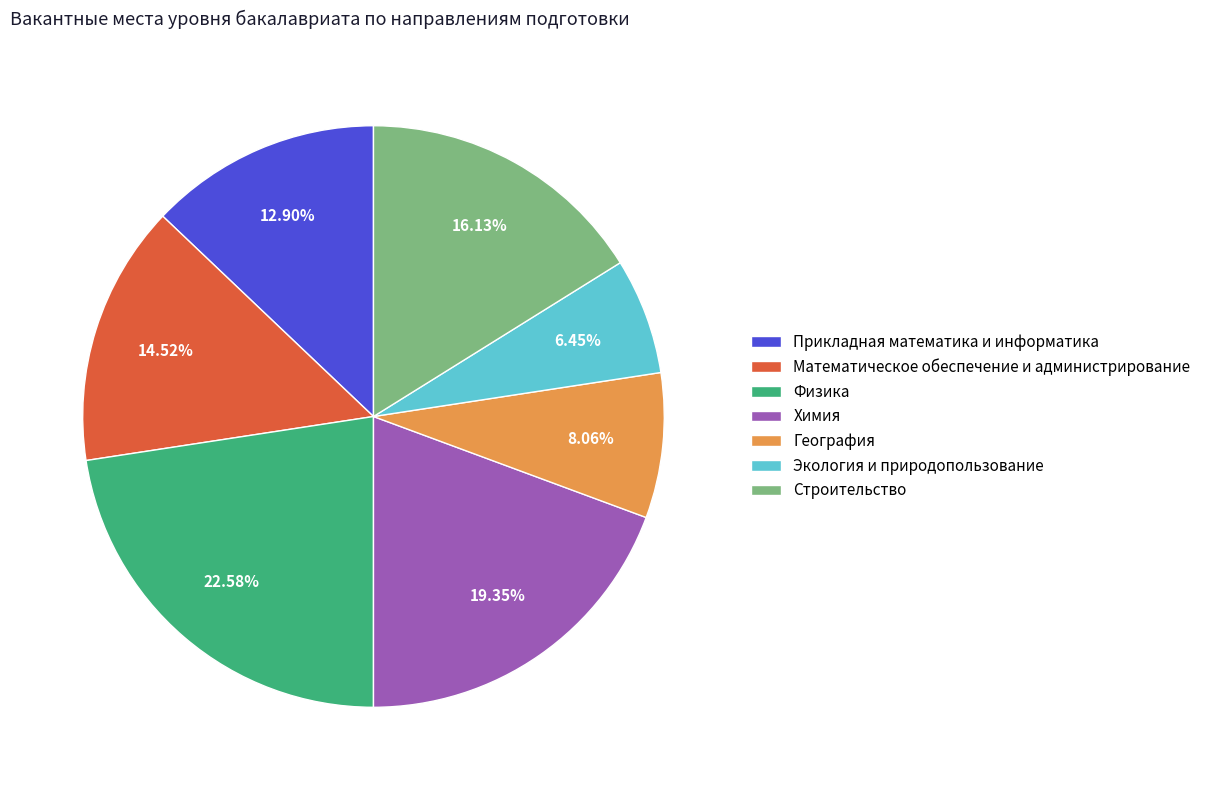

To the nearest percent, what is the difference between the largest and smallest slice percentages?

16%